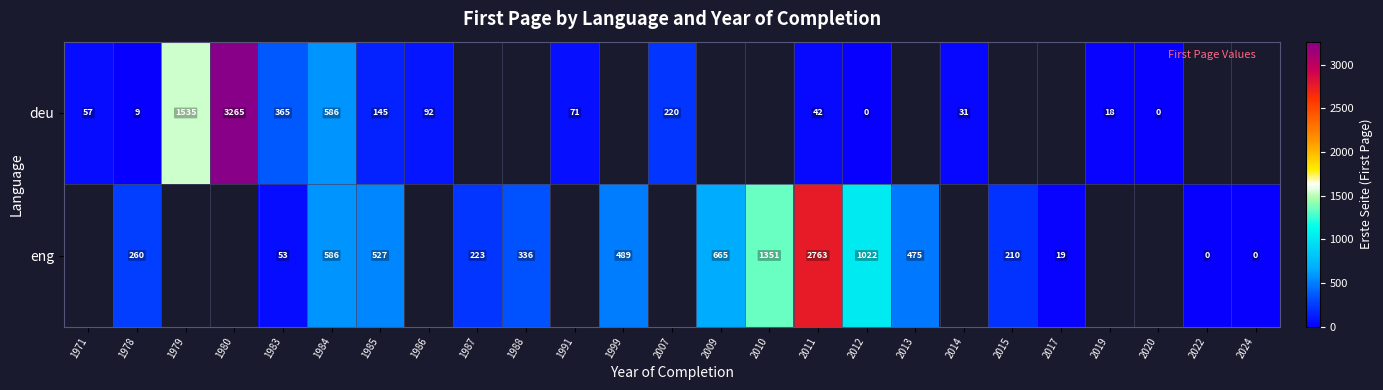

What is the sum of the eng values at 2012 and 2022?

1022